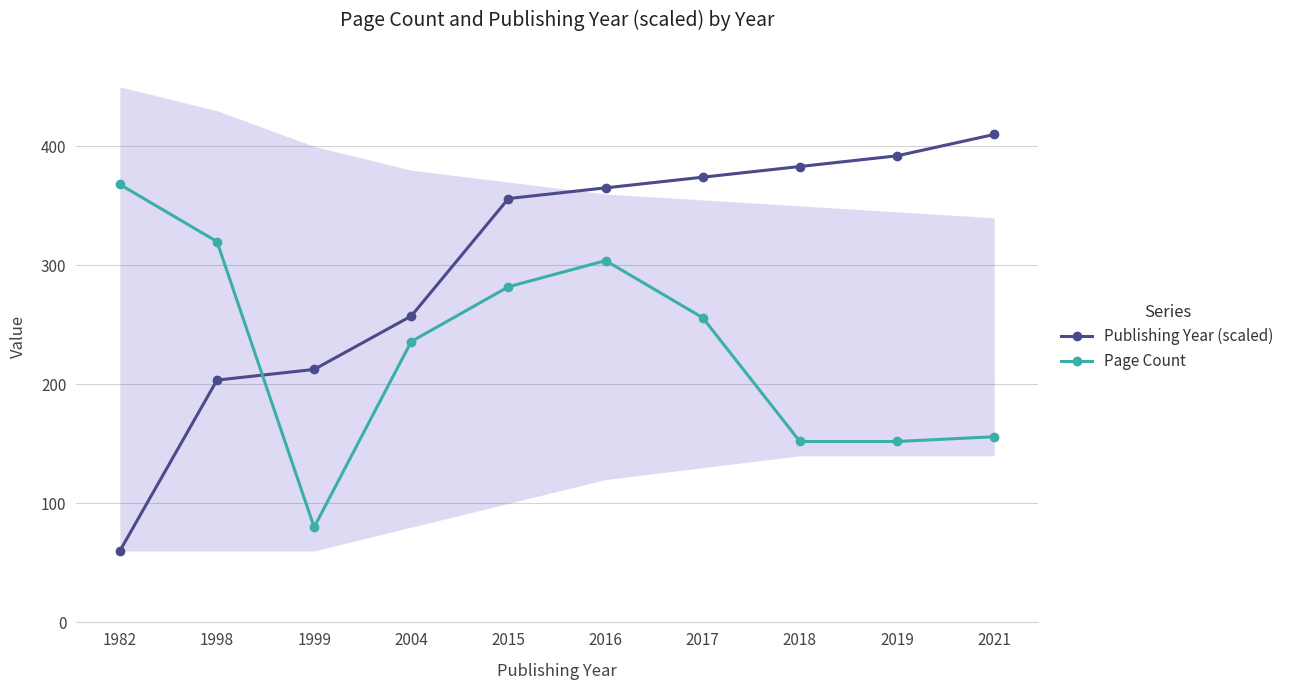

Reading right to left, what are all the values shown in this chart?

Publishing Year (scaled): 410.0	392.1	383.1	374.1	365.1	356.2	257.4	212.6	203.6	60.0
Page Count: 156.0	152.0	152.0	256.0	304.0	282.0	236.0	80.0	320.0	368.0